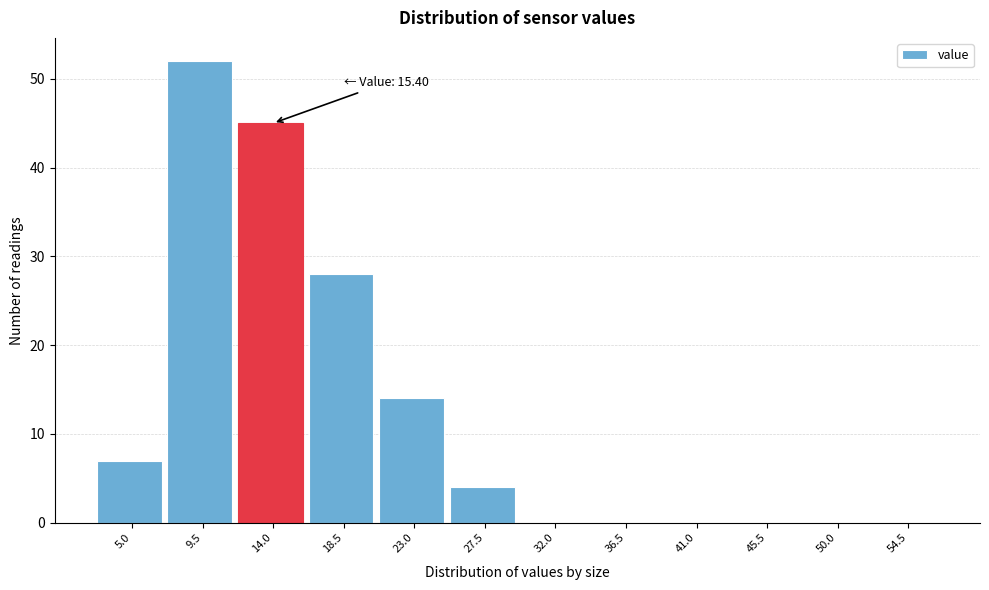

Reading right to left, transcribe all the data shown in this chart.

54.5=0	50.0=0	45.5=0	41.0=0	36.5=0	32.0=0	27.5=4	23.0=14	18.5=28	14.0=45	9.5=52	5.0=7